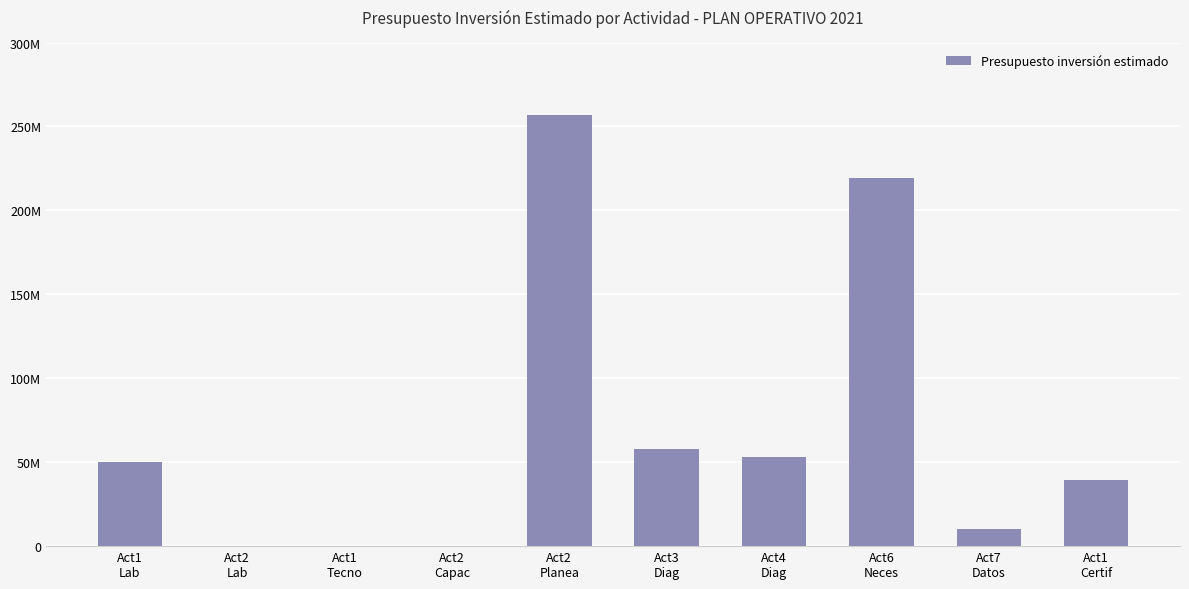

Reading right to left, transcribe all the data shown in this chart.

39200000	9925000	219100000	53060000	58000000	257000001	0	0	0	50000000